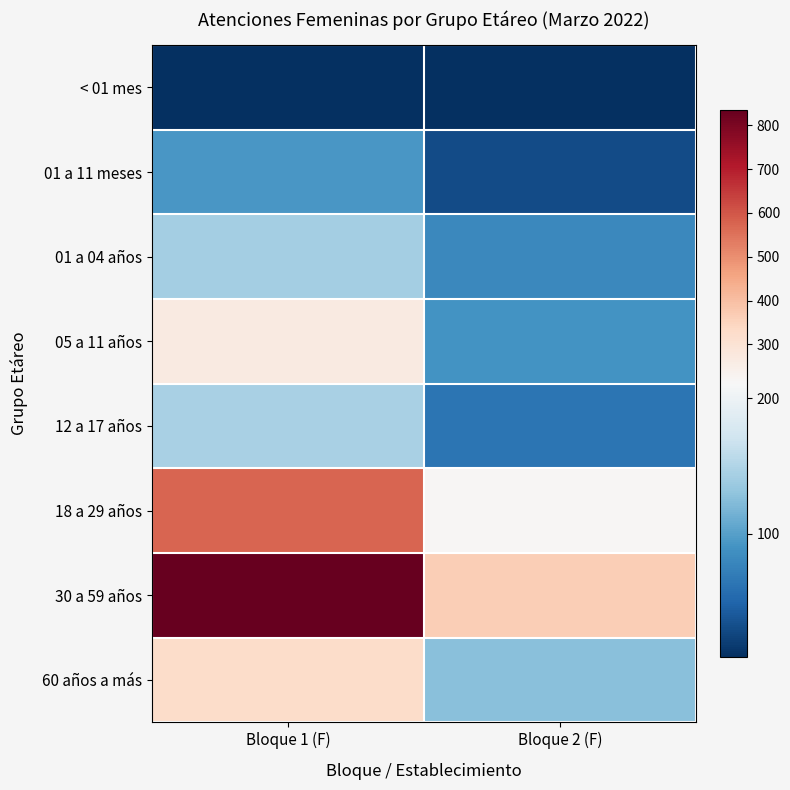

Reading right to left, transcribe all the data shown in this chart.

< 01 mes: Bloque 2 (F)=9	Bloque 1 (F)=9
01 a 11 meses: Bloque 2 (F)=31	Bloque 1 (F)=94
01 a 04 años: Bloque 2 (F)=80	Bloque 1 (F)=142
05 a 11 años: Bloque 2 (F)=90	Bloque 1 (F)=268
12 a 17 años: Bloque 2 (F)=64	Bloque 1 (F)=146
18 a 29 años: Bloque 2 (F)=217	Bloque 1 (F)=573
30 a 59 años: Bloque 2 (F)=363	Bloque 1 (F)=835
60 años a más: Bloque 2 (F)=126	Bloque 1 (F)=325